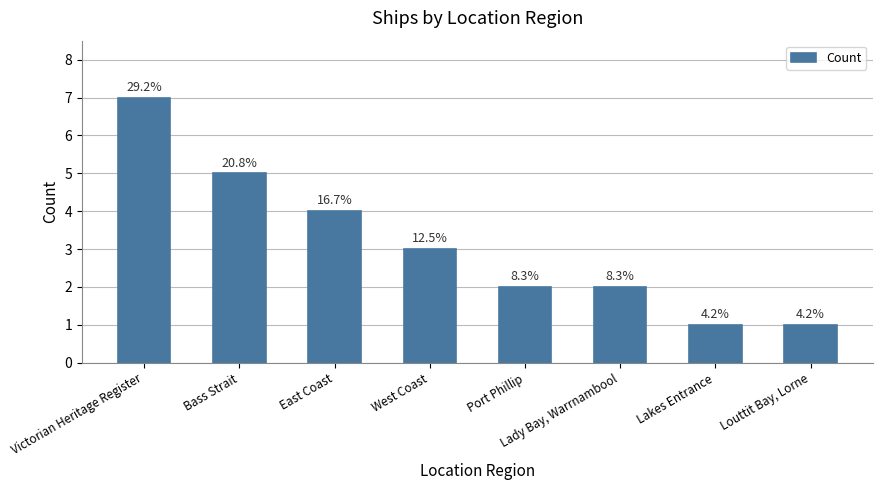

Count the values in the range 2 to 5.

5